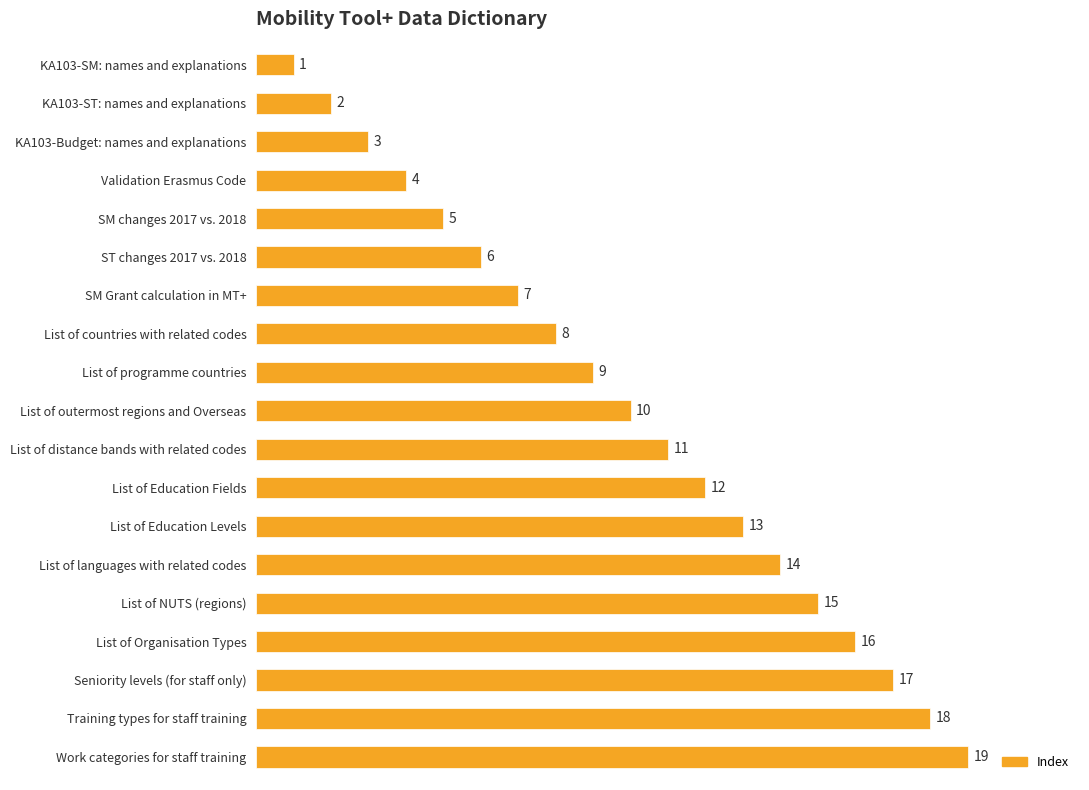

What is the change in value from KA103-ST: names and explanations to Validation Erasmus Code?

+2